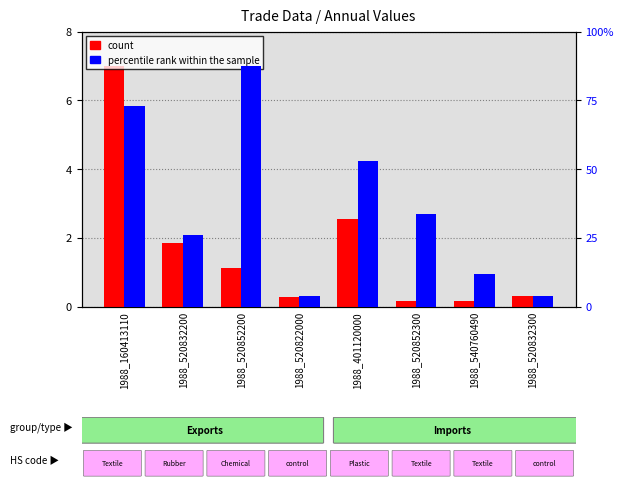

Which has a higher value, 1988_401120000 or 1988_520822000?

1988_401120000